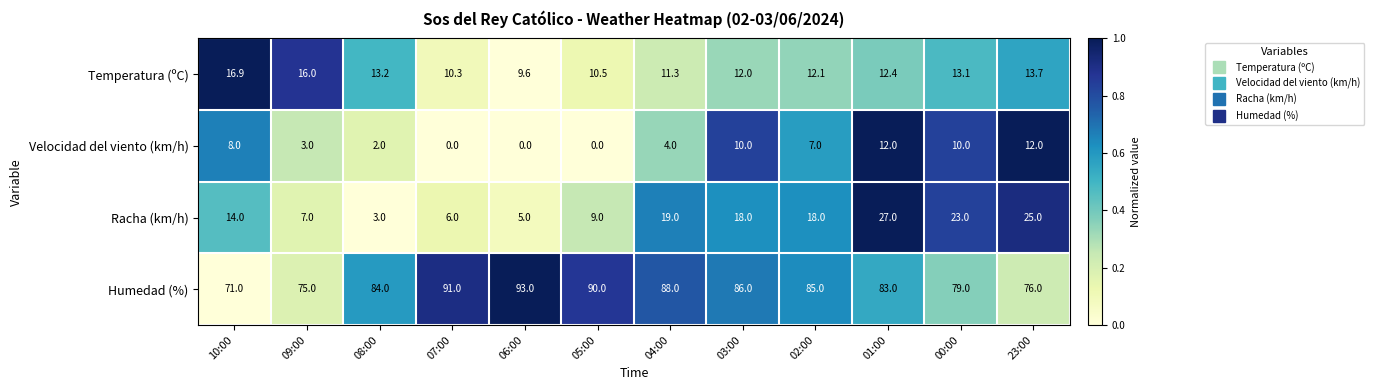

At 07:00, list the series in order from smallest to largest.

Velocidad del viento (km/h), Racha (km/h), Temperatura (ºC), Humedad (%)